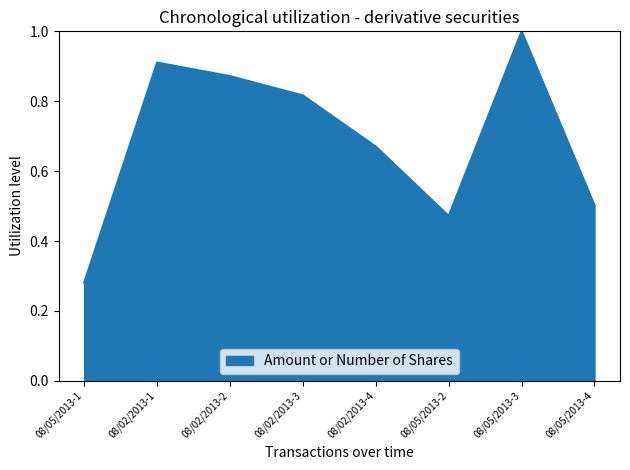

The value at 08/02/2013-2 is 1.5. True or false?

False